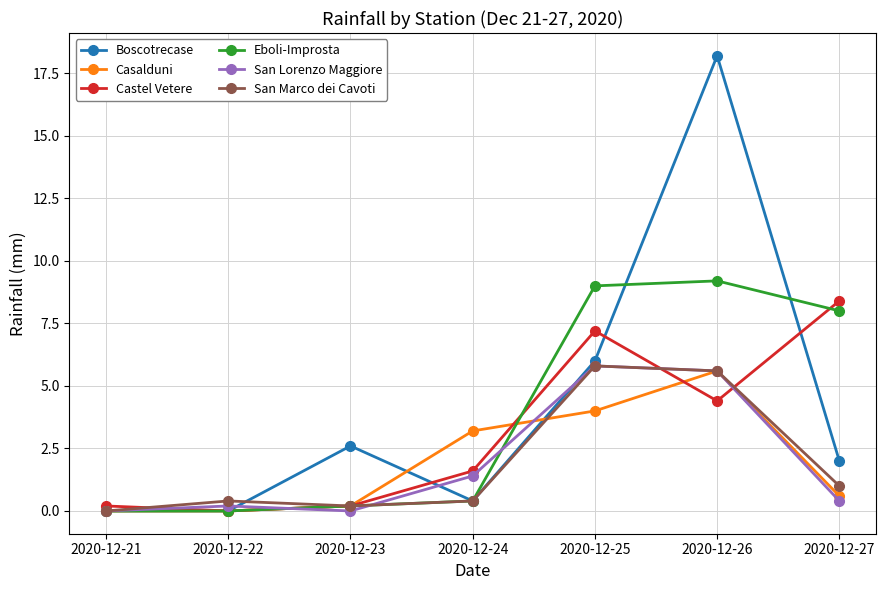

What is the value of the San Lorenzo Maggiore point at the 5th from the left?

5.8